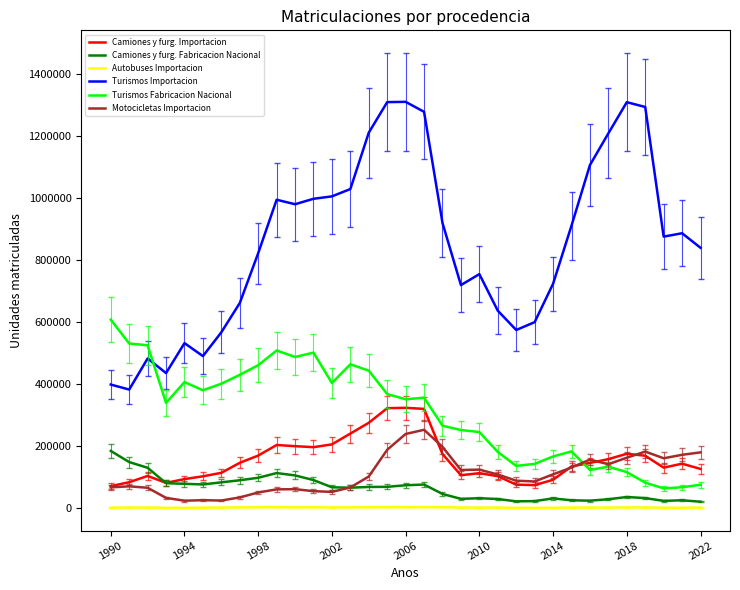

True or false: Autobuses Importacion and Turismos Fabricacion Nacional intersect in this chart.

False